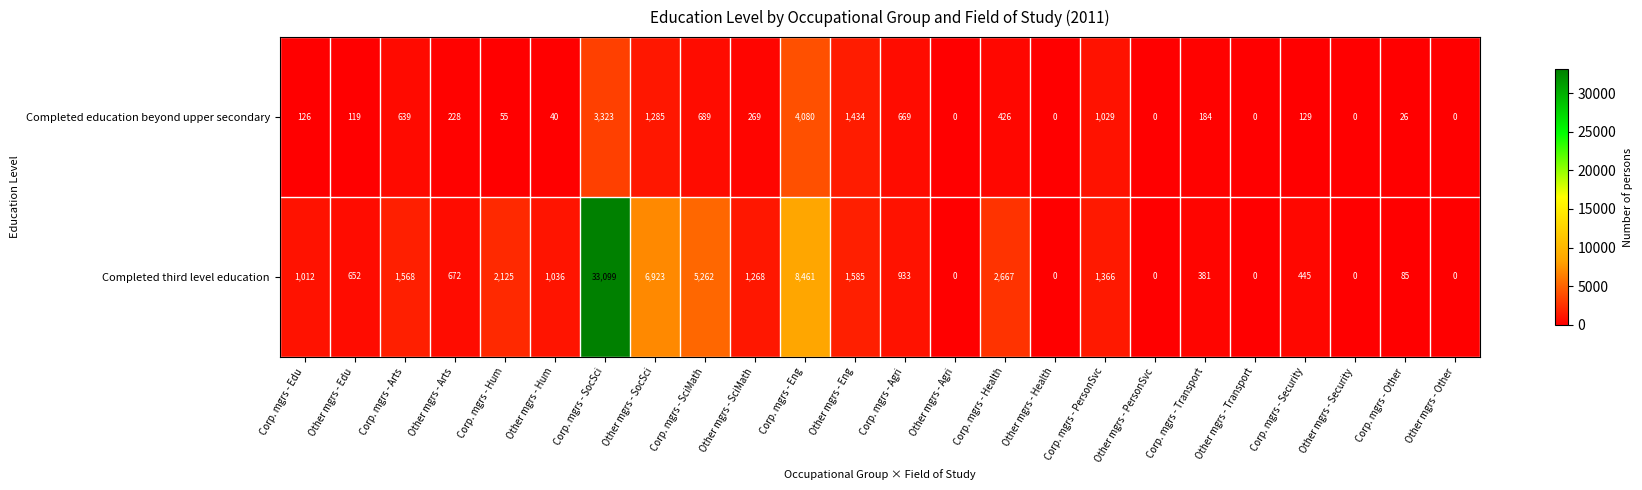

Between Corp. mgrs - Agri and Other mgrs - Health, which series saw the biggest shift?

Completed third level education